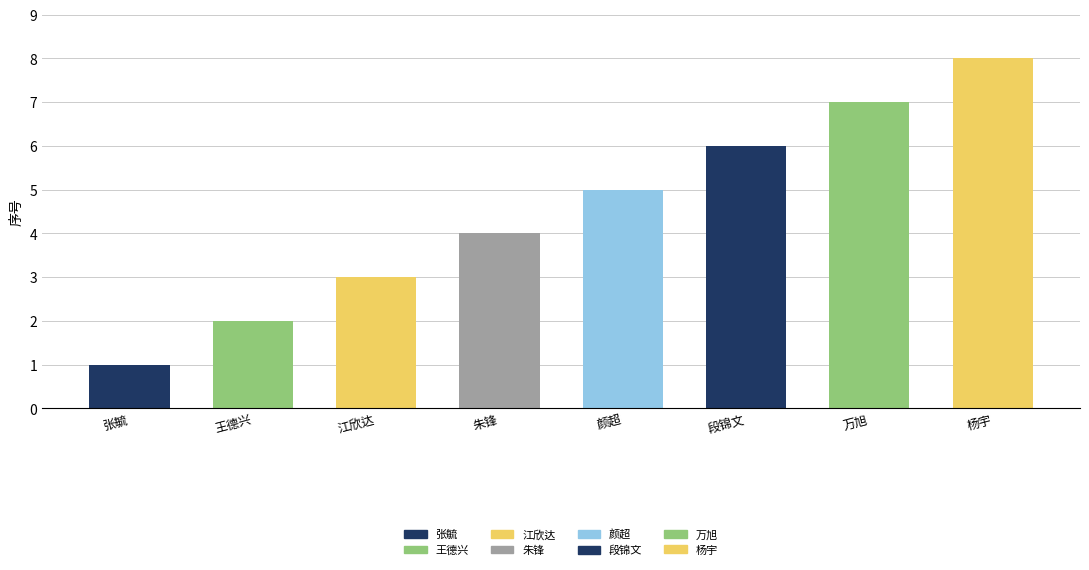

List the labels in order of value, smallest first.

张毓, 王德兴, 江欣达, 朱锋, 颜超, 段锦文, 万旭, 杨宇